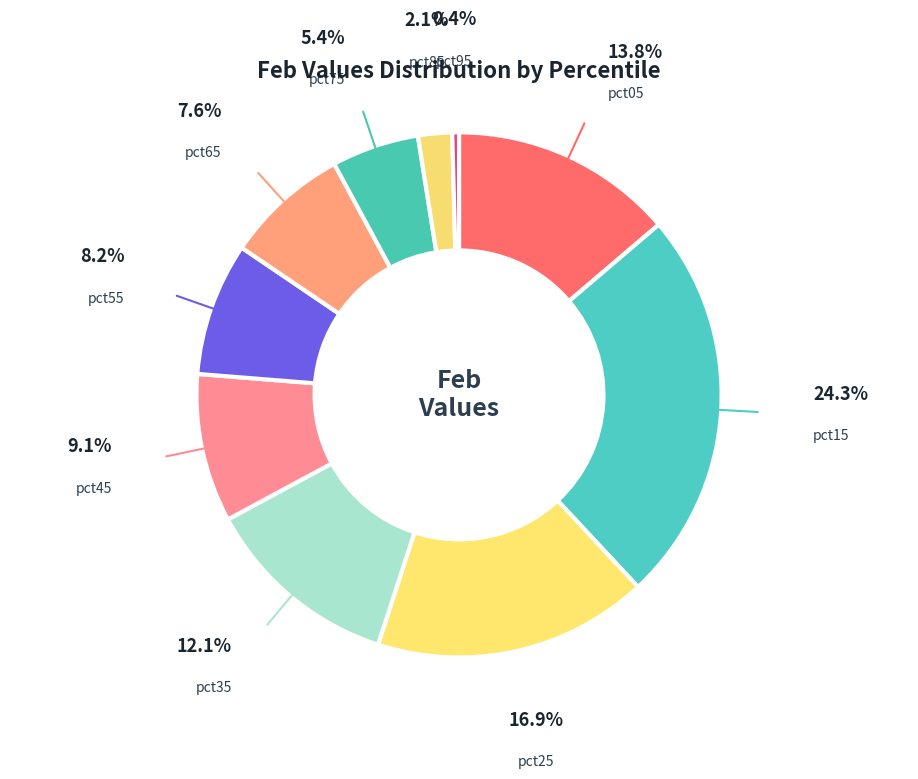

Combined, do pct85 and pct95 account for over 50%?

No